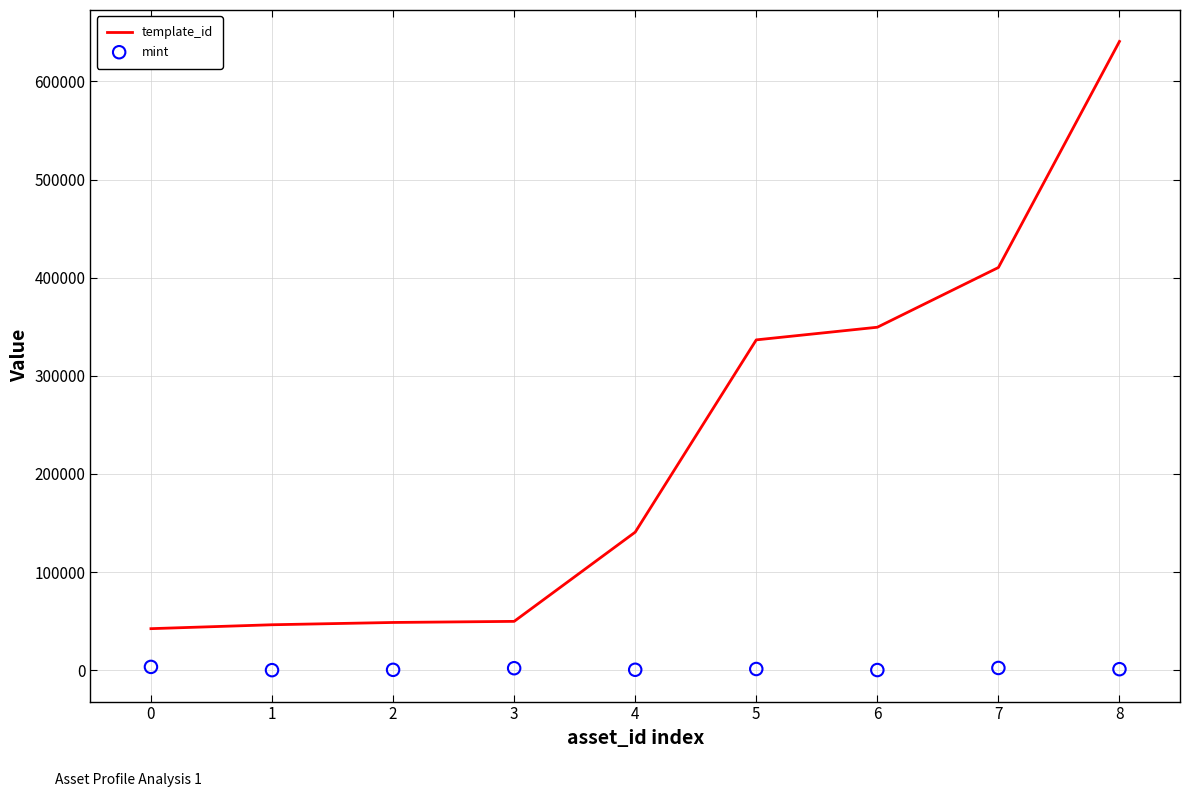

Which series reaches the minimum Y coordinate?

mint